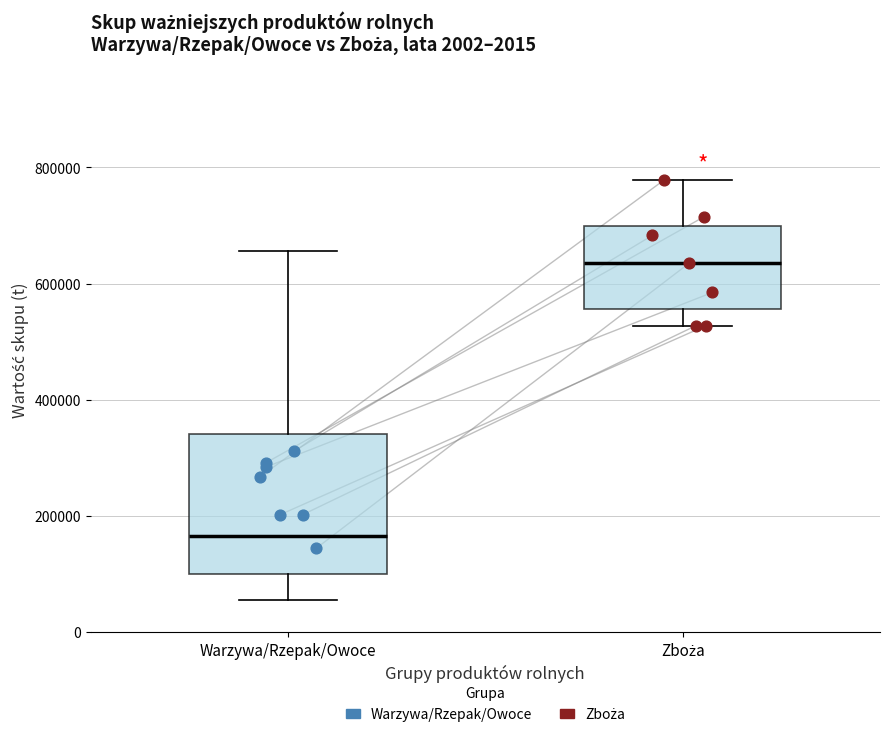

Where is the upper edge of the box for Warzywa/Rzepak/Owoce on the y-axis? The values are not printed on the chart, so give them approximately, as read against the axis.

340000